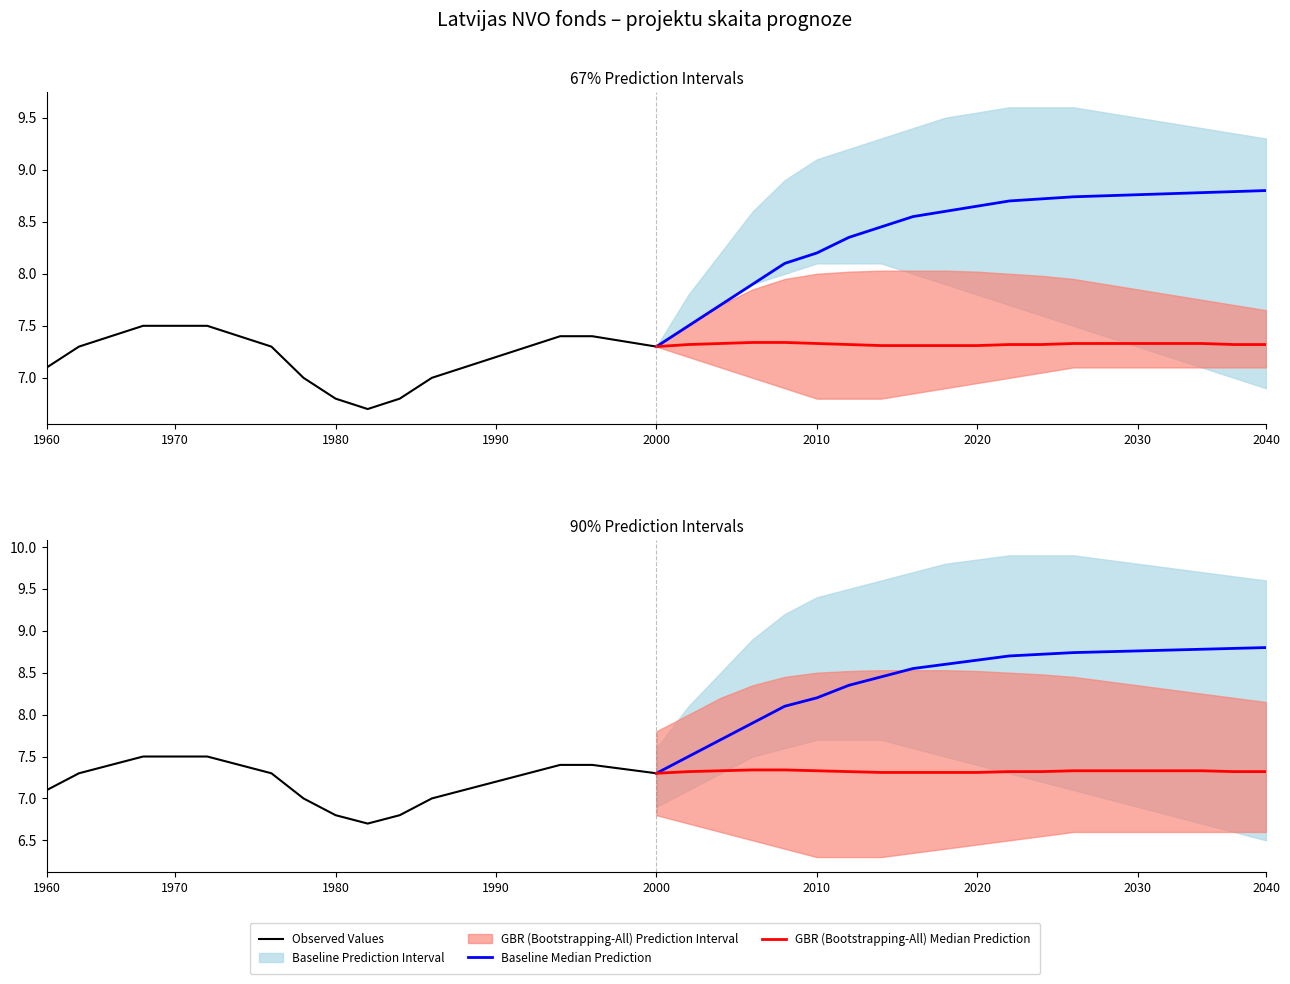

At how many categories does at least one series exceed 8?

16